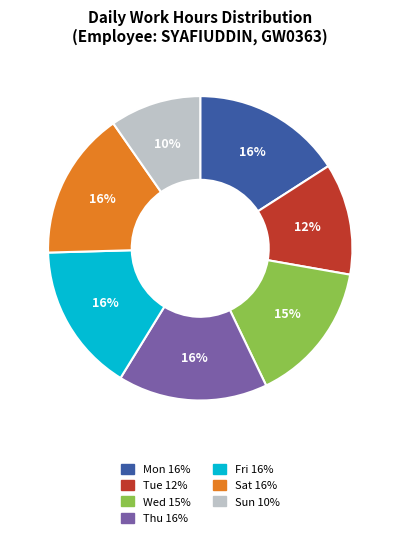

To the nearest percent, what is the difference between the largest and smallest slice percentages?

6%